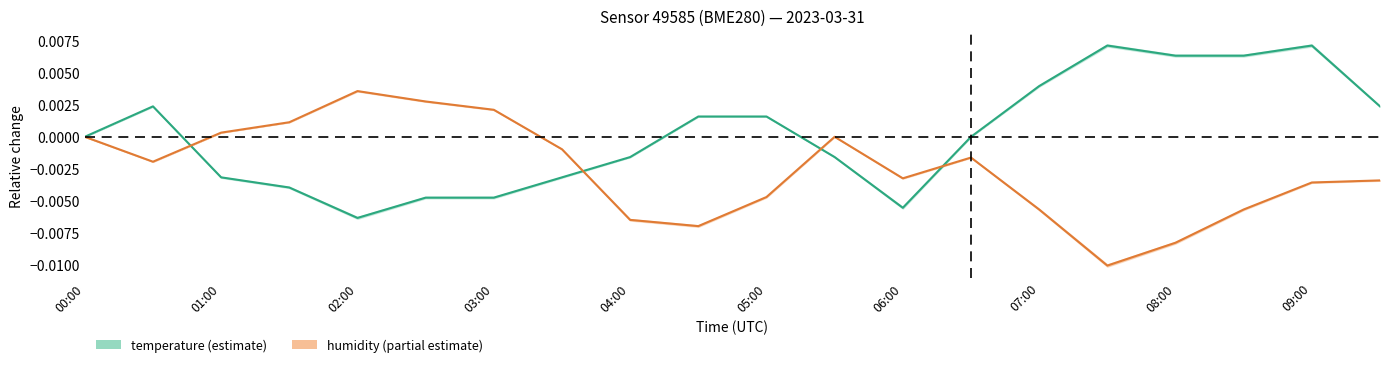

True or false: humidity has more than 1 interior local peaks.

True